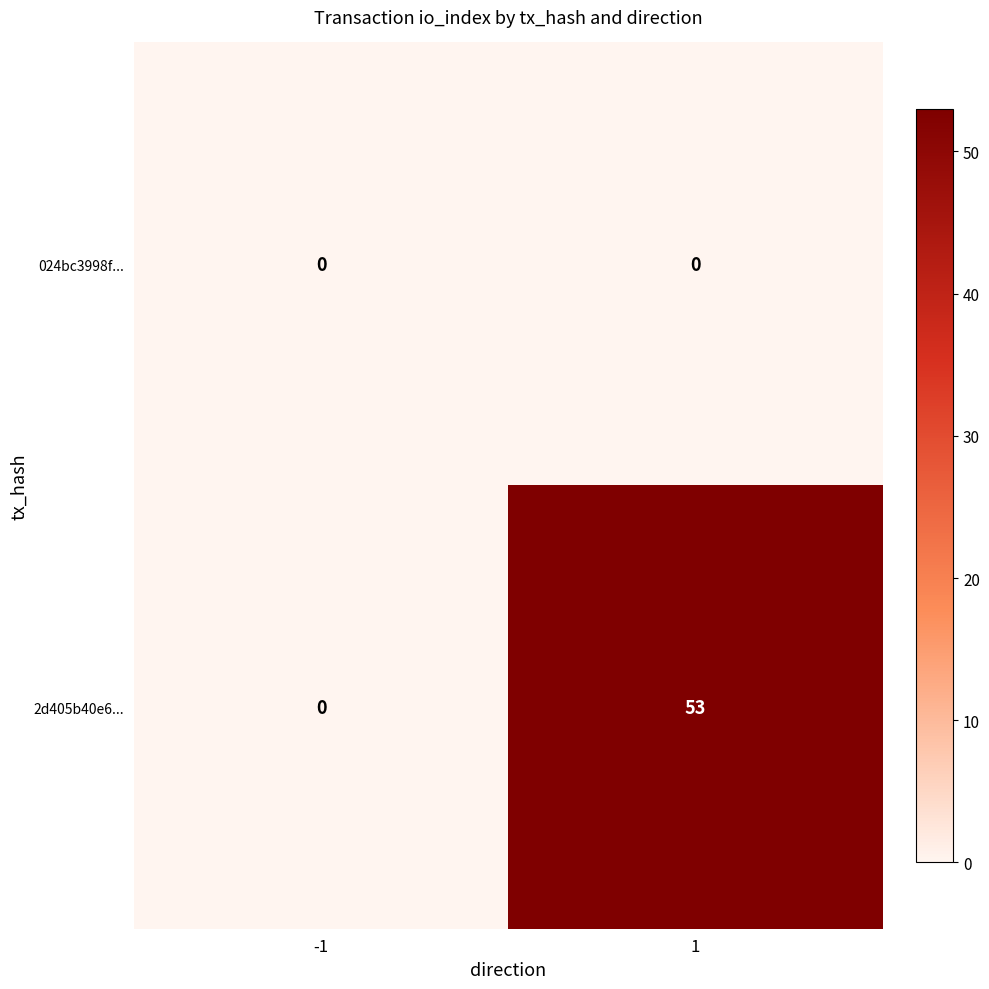

What is the sum of all 2d405b40e6... values?

53